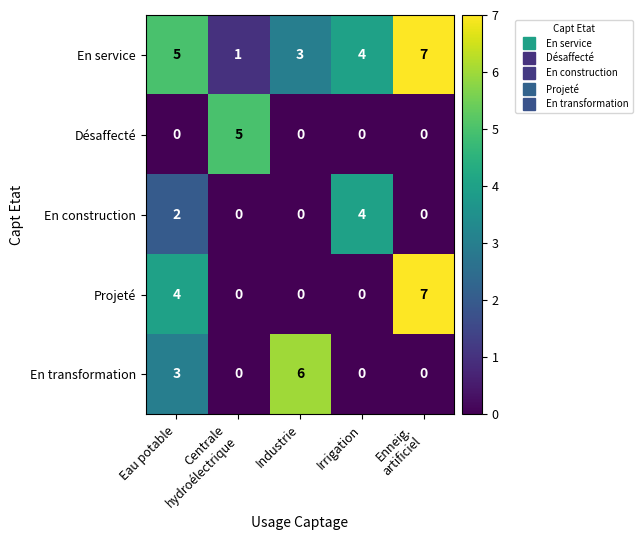

Which series has the largest range (max minus min)?

Projeté